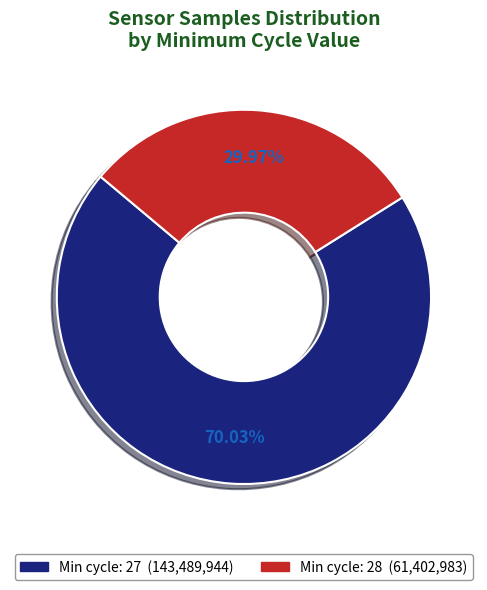

Is there a majority slice in this chart?

Yes